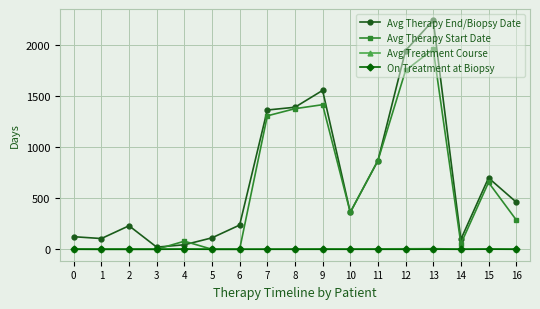

The value of Avg Therapy Start Date at 15 is 654. True or false?

True